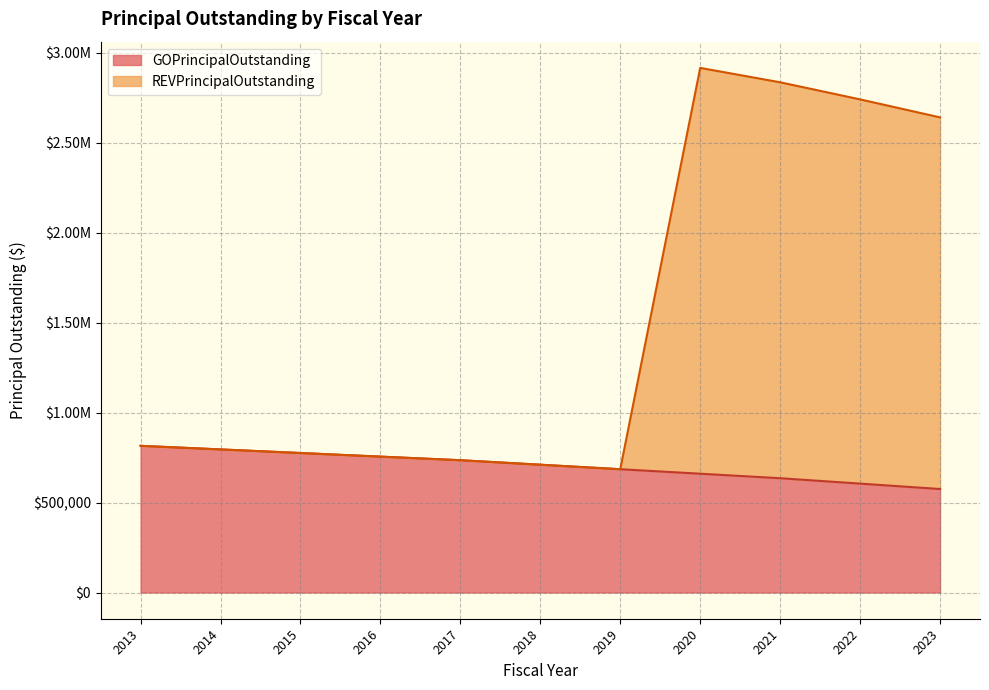

Does the chart have visible grid lines?

Yes